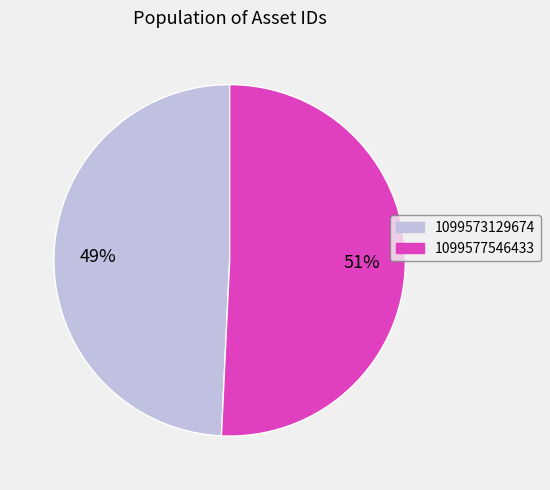

To the nearest percent, what is the combined percentage of 1099577546433 and 1099573129674?

100%